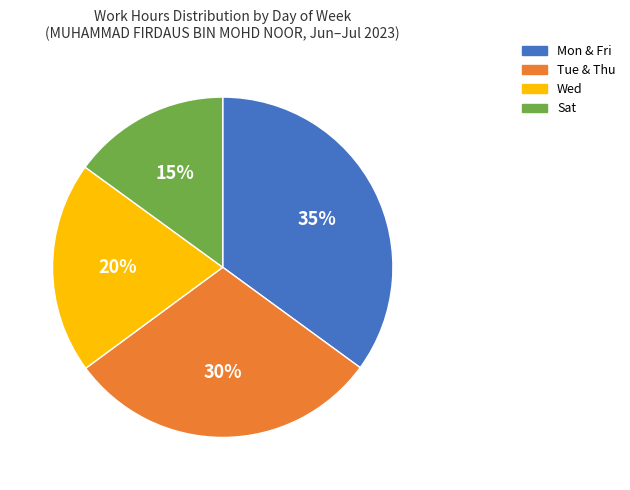

To the nearest percent, what is the difference between the largest and smallest slice percentages?

20%